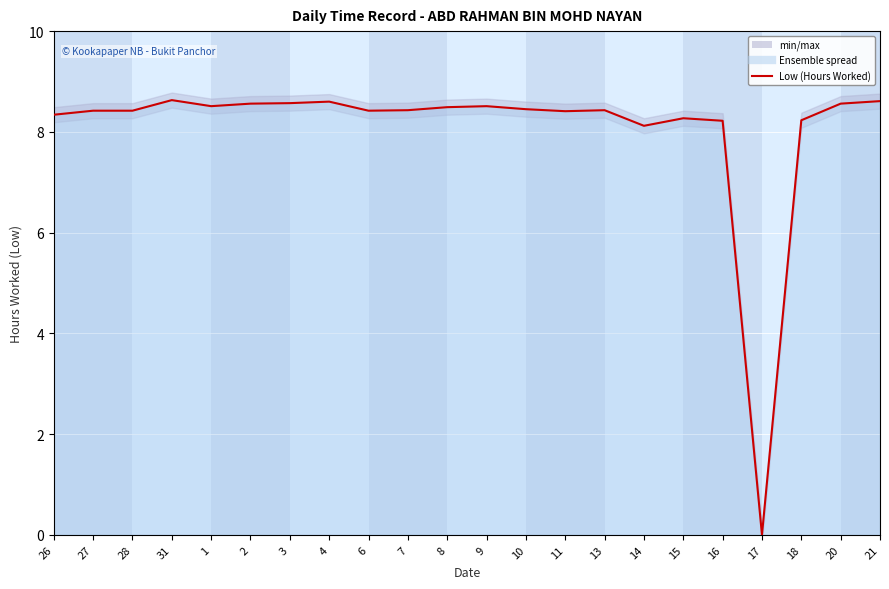

At which category does the chart reach its minimum across all series?

17